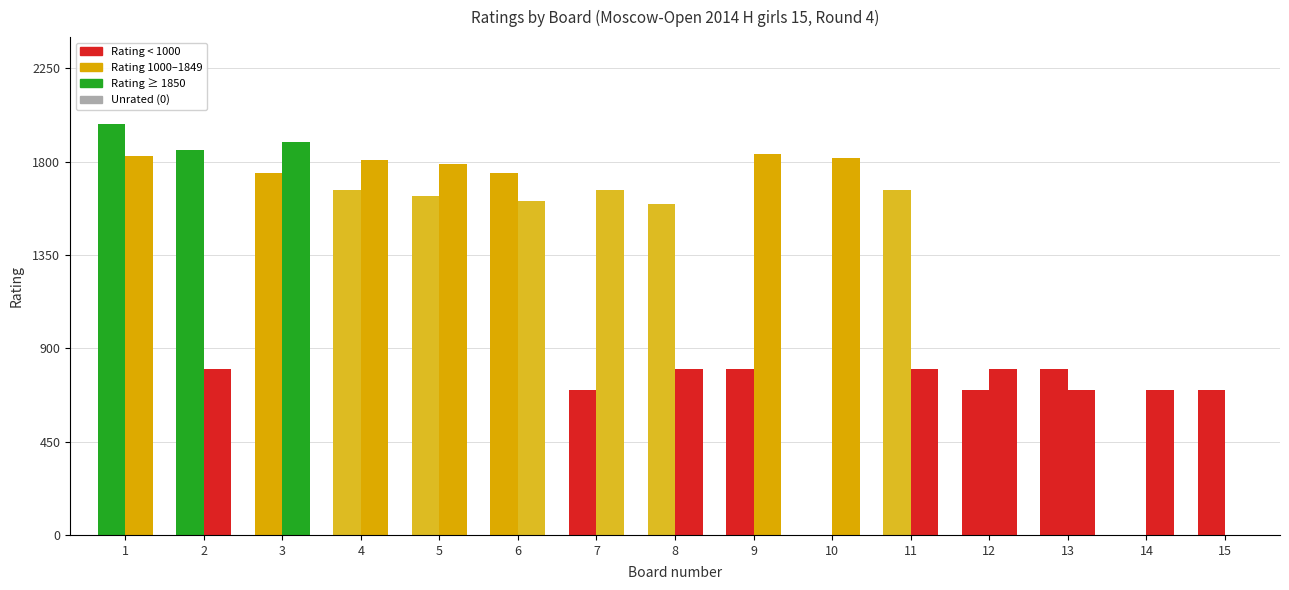

True or false: White Rating has a value of -694 at 14.

False